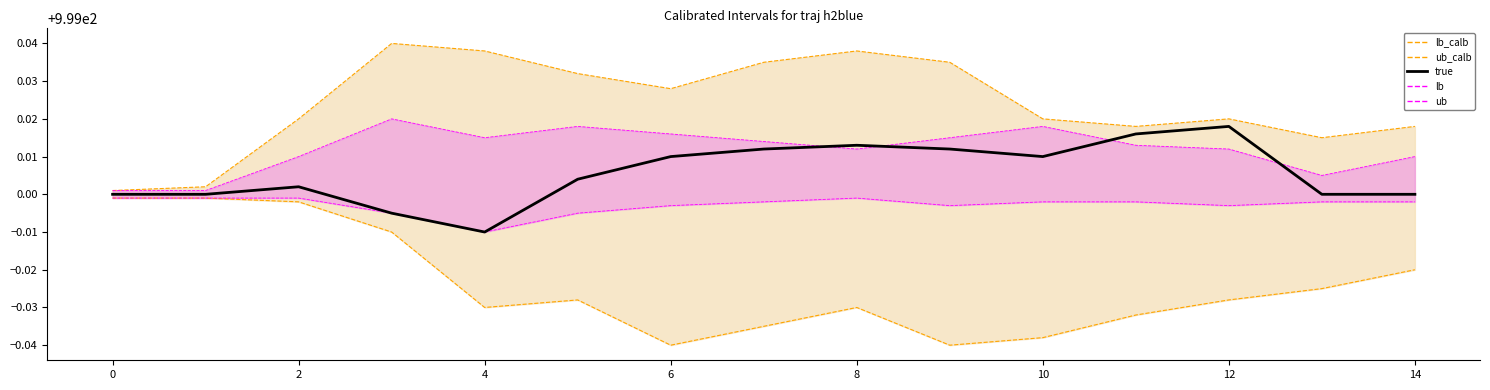

What is the average value of the lb_calb series?

999.0